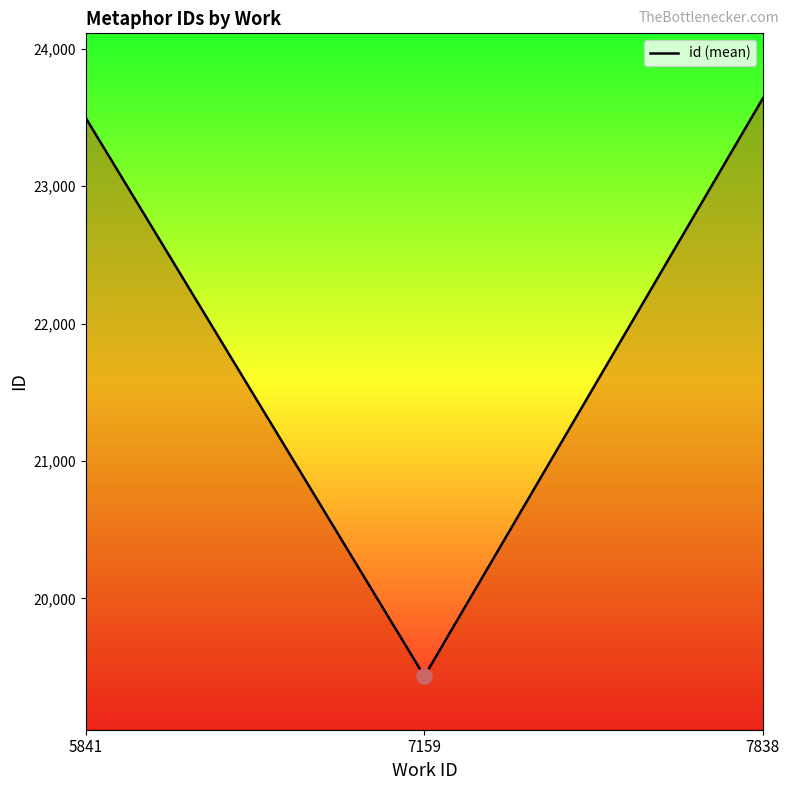

Which has a higher value, 7838 or 5841?

7838